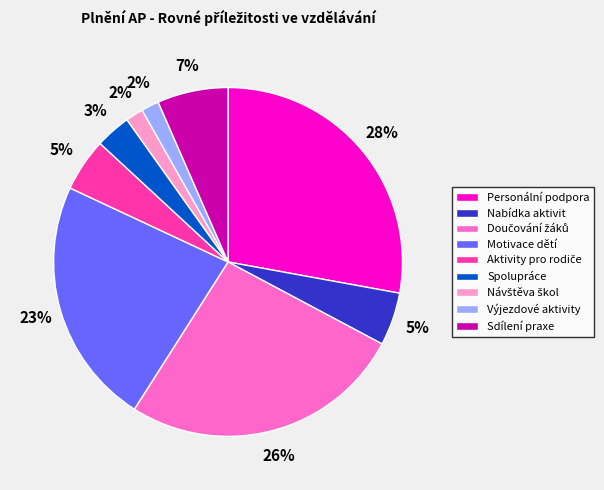

Is there a majority slice in this chart?

No